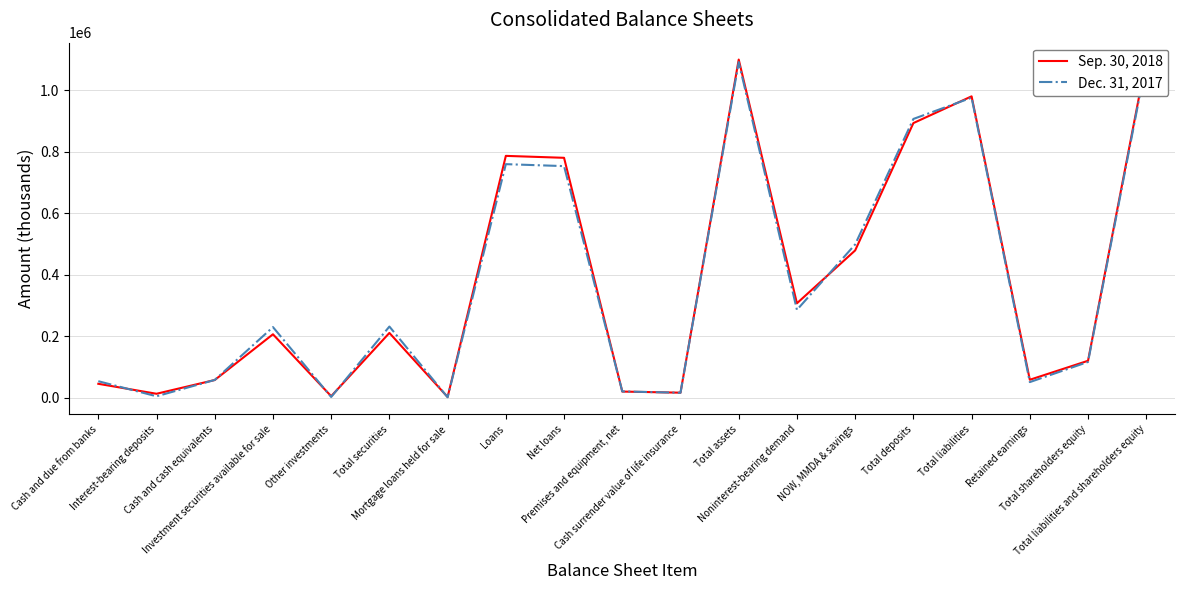

Reading left to right, transcribe all the data shown in this chart.

Sep. 30, 2018: 44743	12298	57041	205966	4394	210360	1740	786724	780429	19453	15839	1100292	306834	478898	893459	980573	57882	119719	1100292
Dec. 31, 2017: 53186	4118	57304	229321	1830	231151	857	759764	753398	19911	15552	1092166	285406	498445	906952	976191	50286	115975	1092166